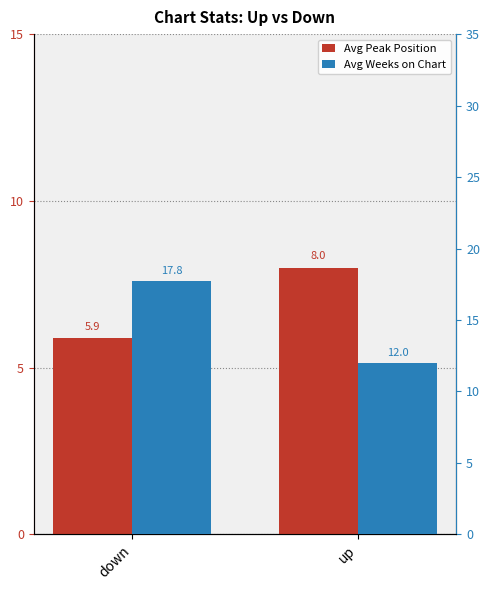

At which category is the sum across all series the highest?

down